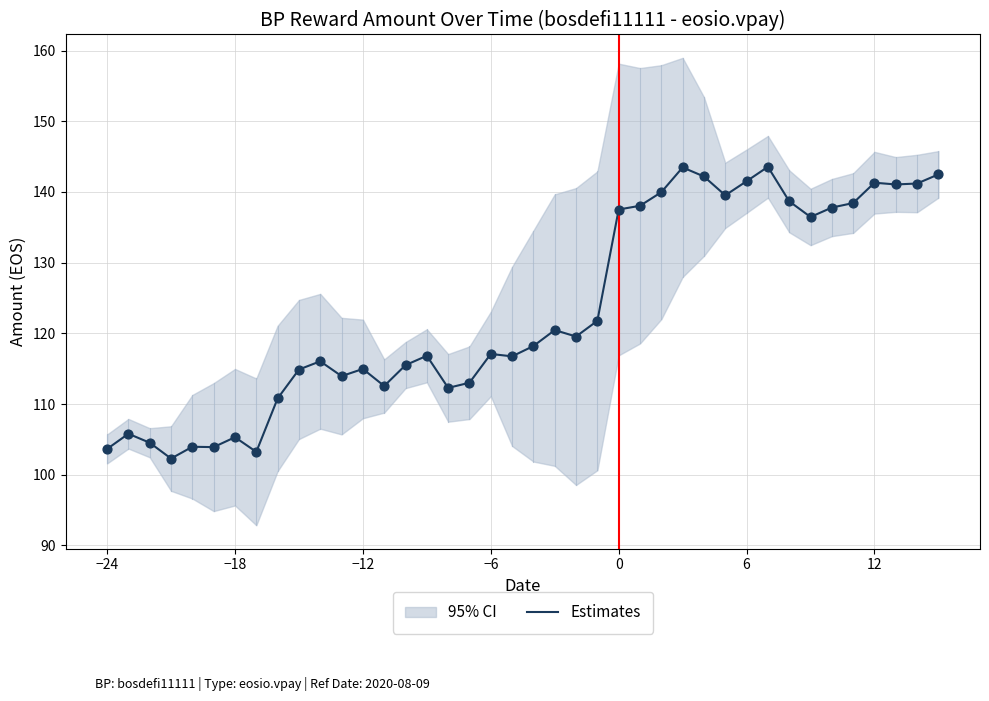

What is the highest value of the Estimates series?

143.6